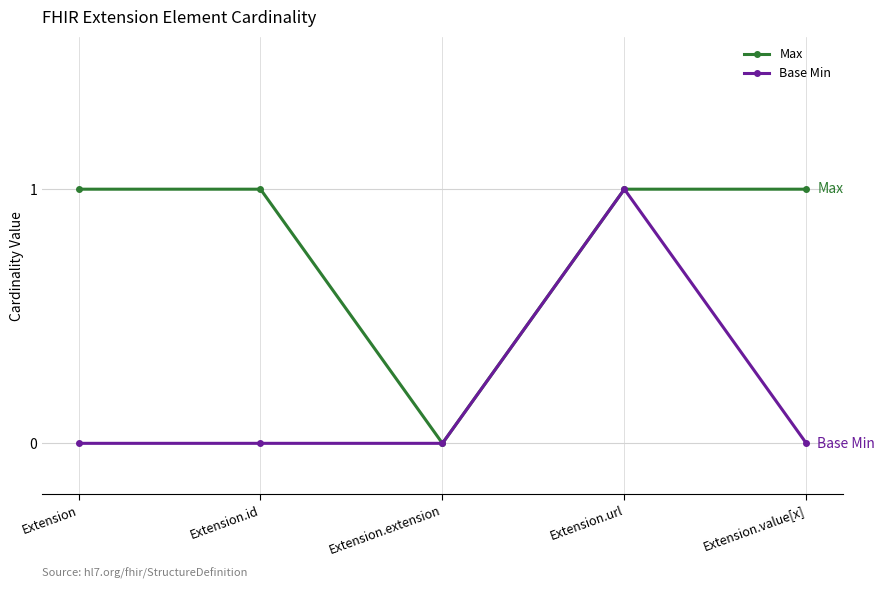

Which category has the lowest value in the Max series?

Extension.extension